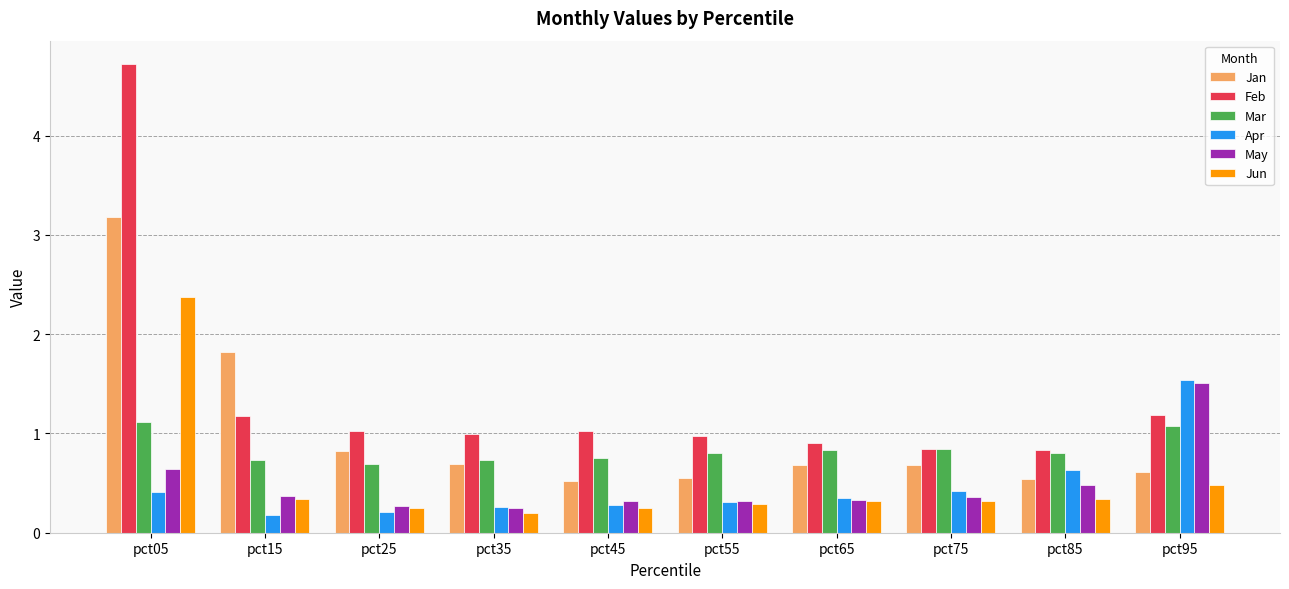

What is the greatest value displayed?

4.7